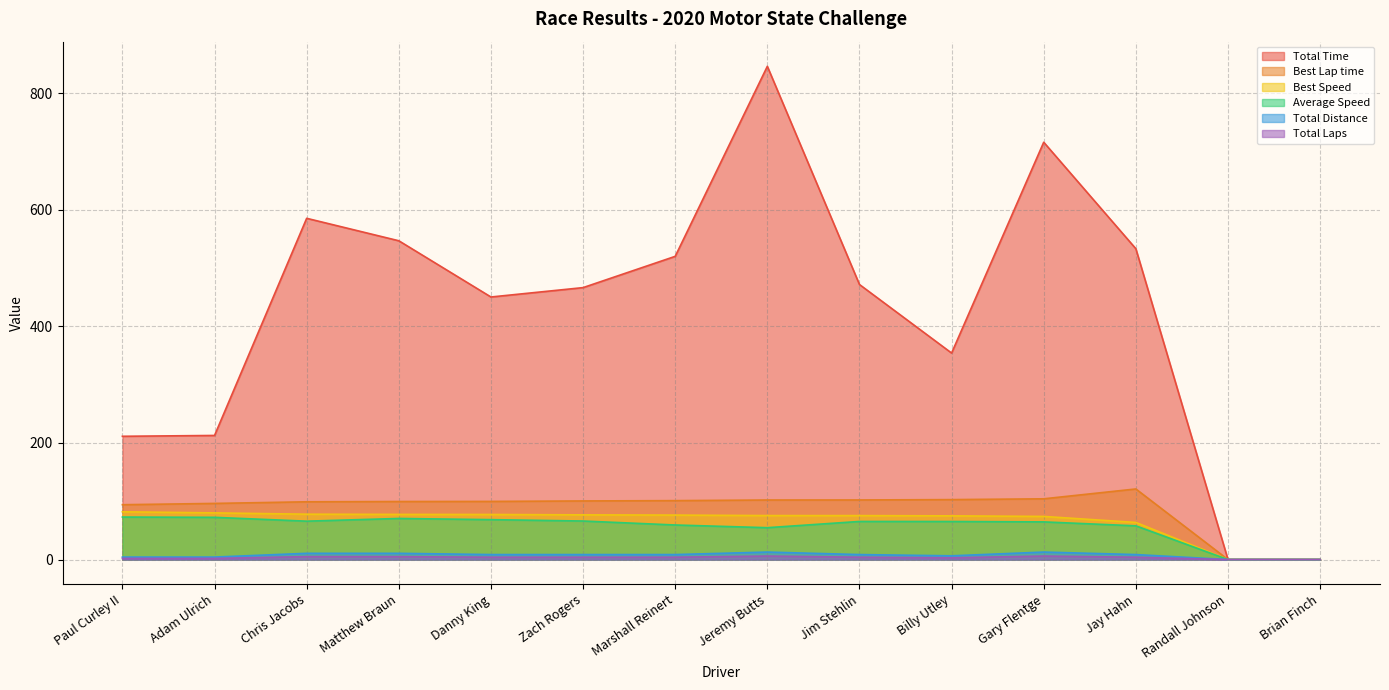

What is the greatest value displayed?

845.7